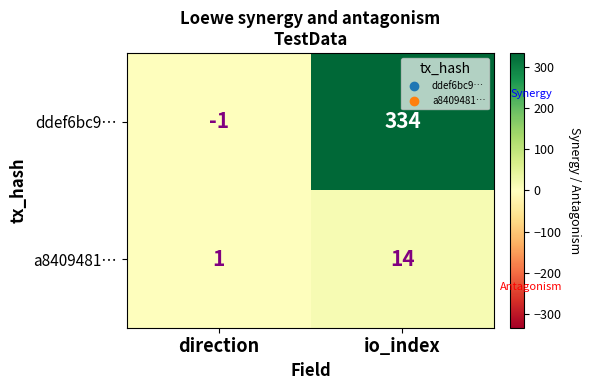

Rank the series by their maximum value, from highest to lowest.

ddef6bc9…, a8409481…